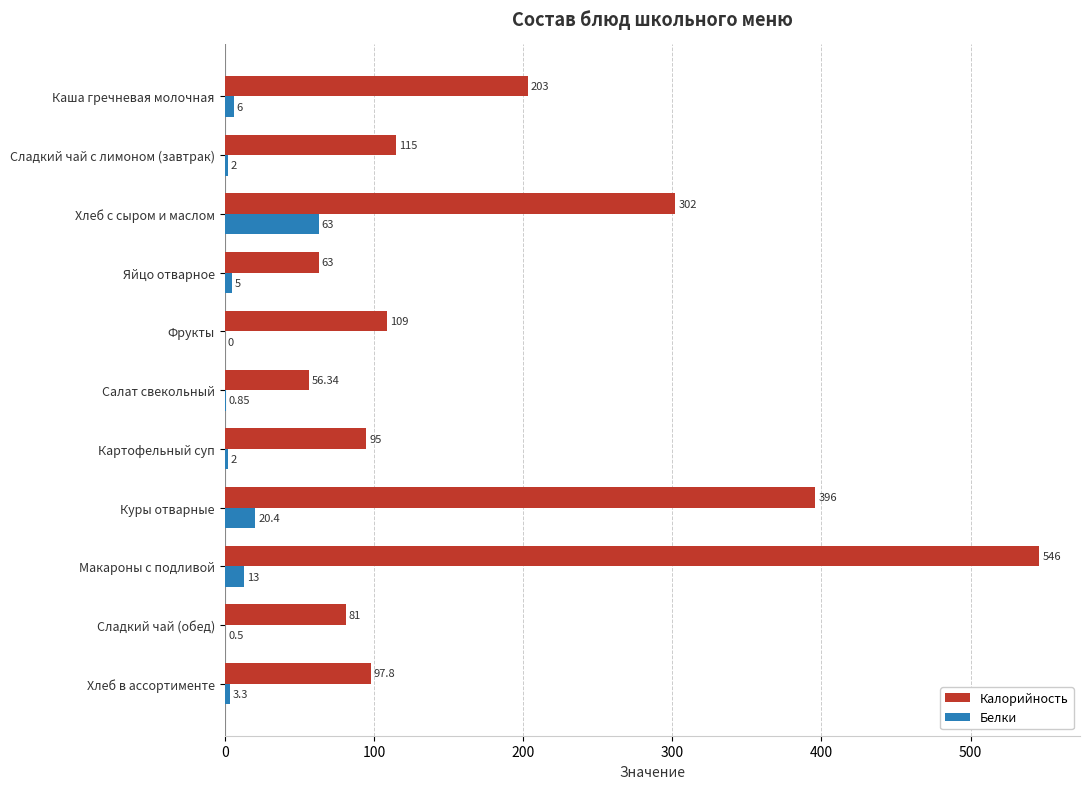

What is the sum of the Калорийность values at Куры отварные and Картофельный суп?

491.0